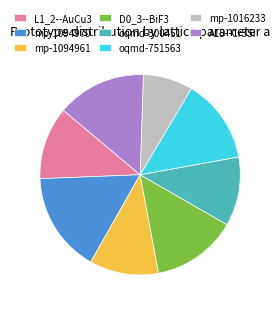

Do oqmd-300451 and mp-1094961 together represent more than half of the pie?

No